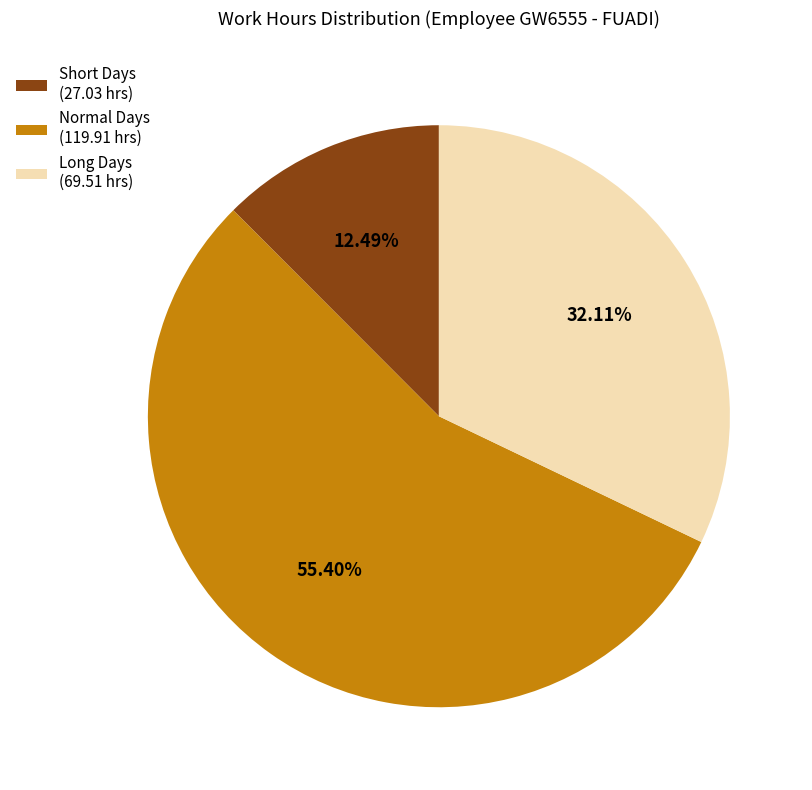

Which slice represents more than half of the pie?

Normal Days (119.91 hrs)